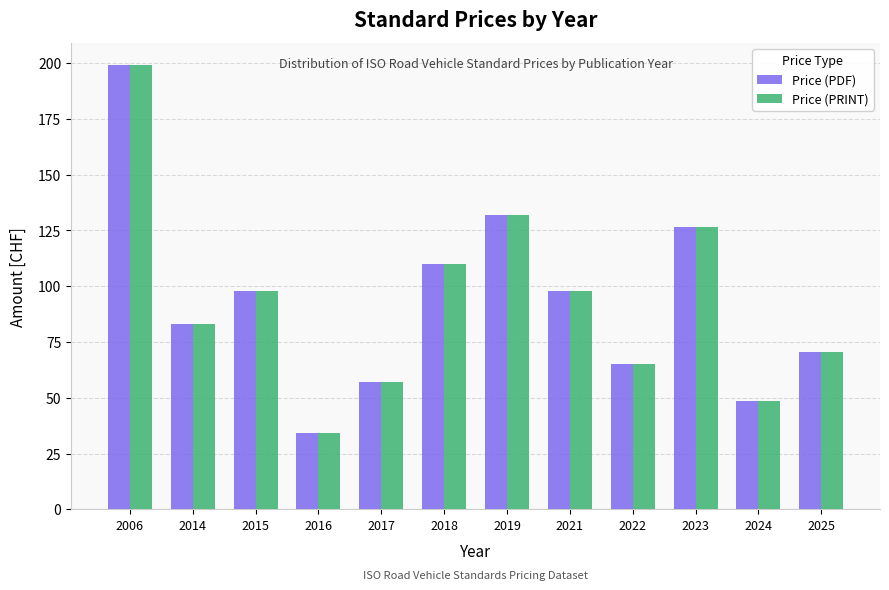

What are all the series names shown in the legend?

Price (PDF), Price (PRINT)